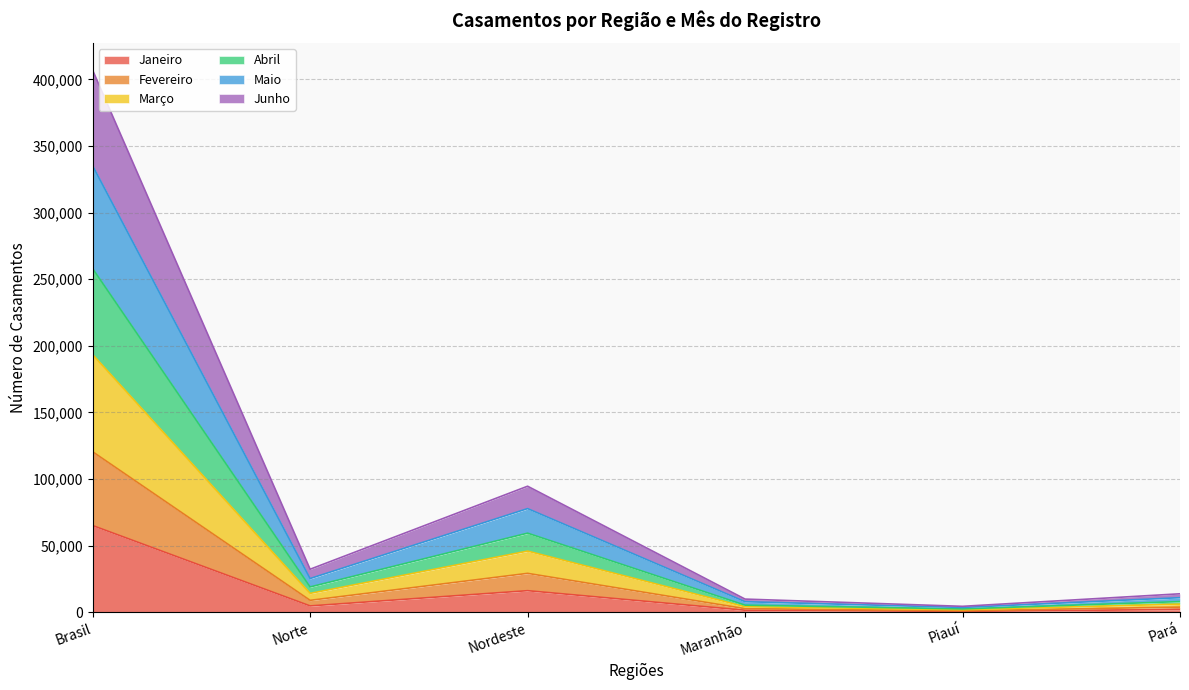

What is the total value across all series at Brasil?

406831